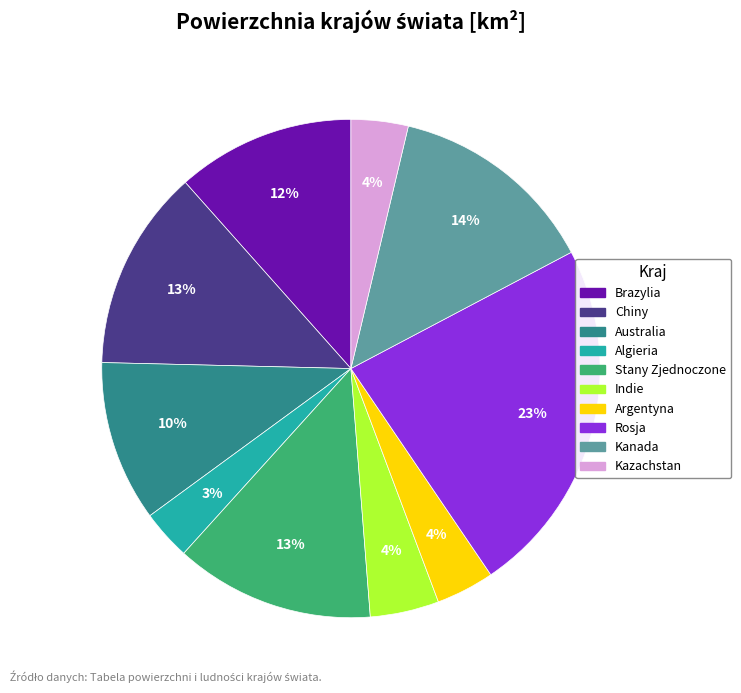

To the nearest percent, what portion does Chiny represent?

13%